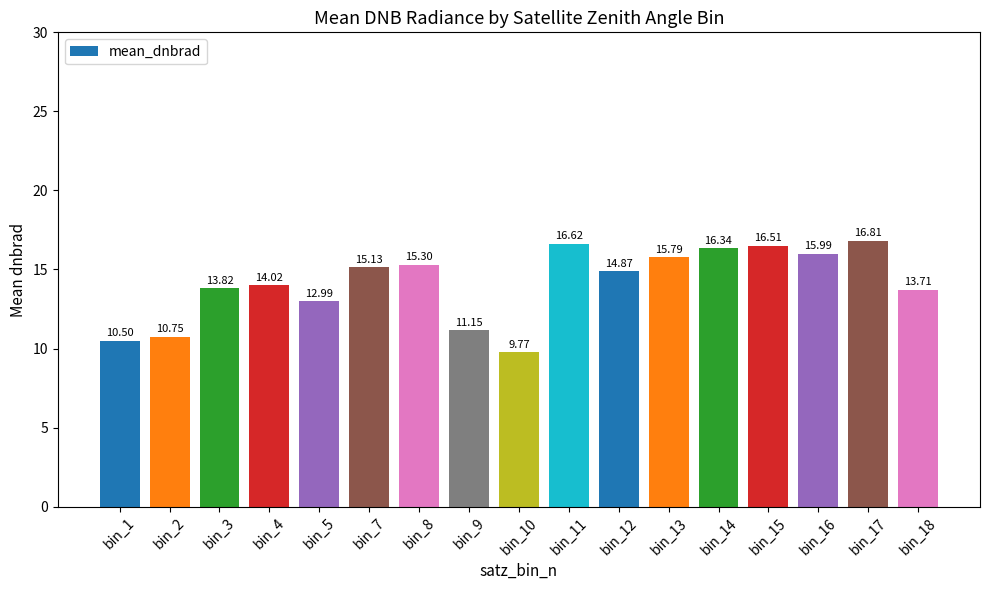

List the labels in order of value, largest first.

bin_17, bin_11, bin_15, bin_14, bin_16, bin_13, bin_8, bin_7, bin_12, bin_4, bin_3, bin_18, bin_5, bin_9, bin_2, bin_1, bin_10